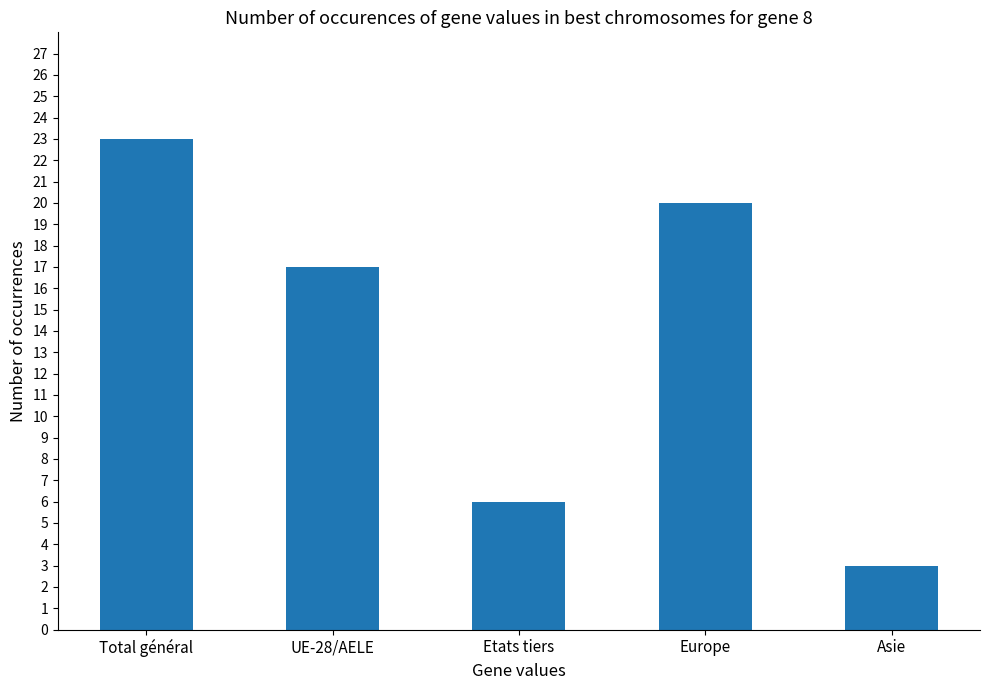

Reading left to right, list all the values displayed in this chart.

23	17	6	20	3